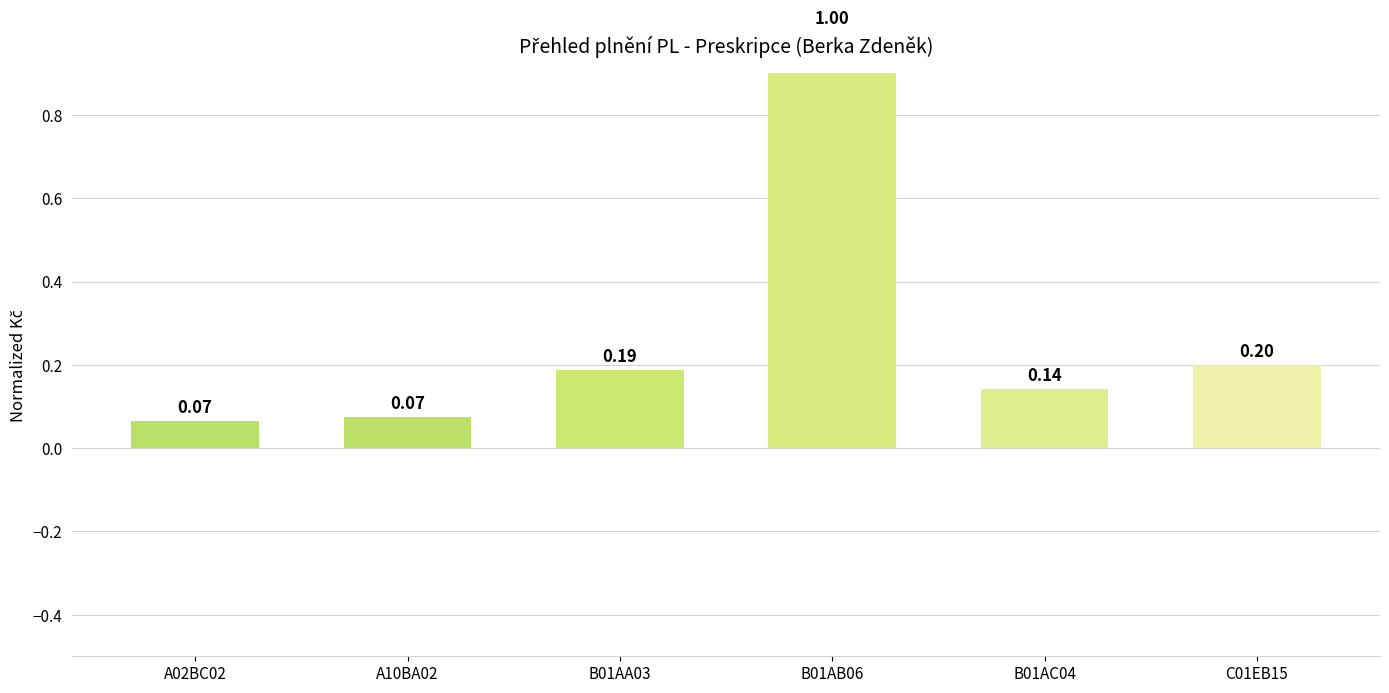

Between B01AC04 and B01AA03, which is larger?

B01AA03